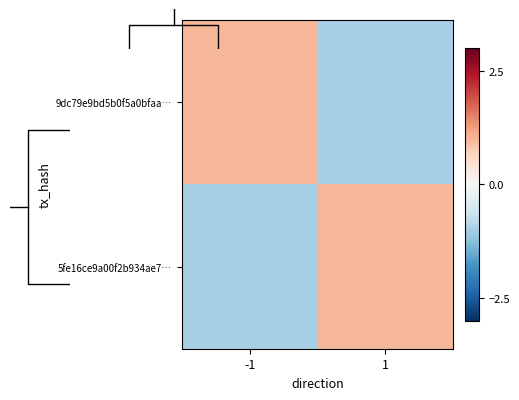

What is the difference between the 9dc79e9bd5b0f5a0bfaa… values at 1 and -1?

2.0